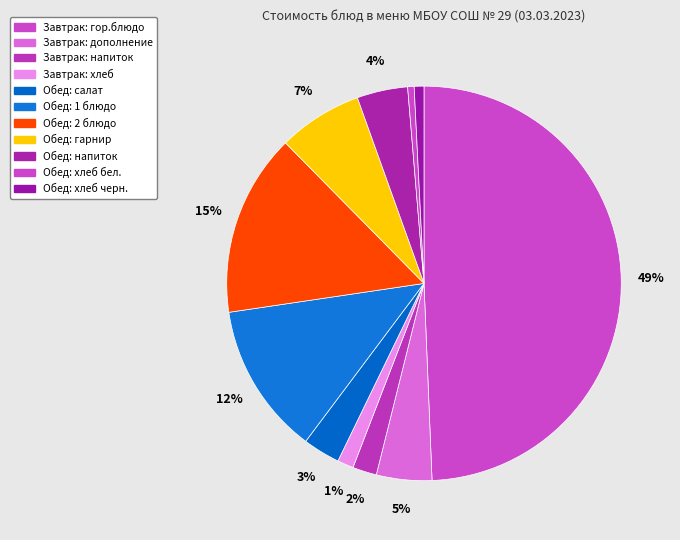

Which slice is the largest?

Завтрак: гор.блюдо